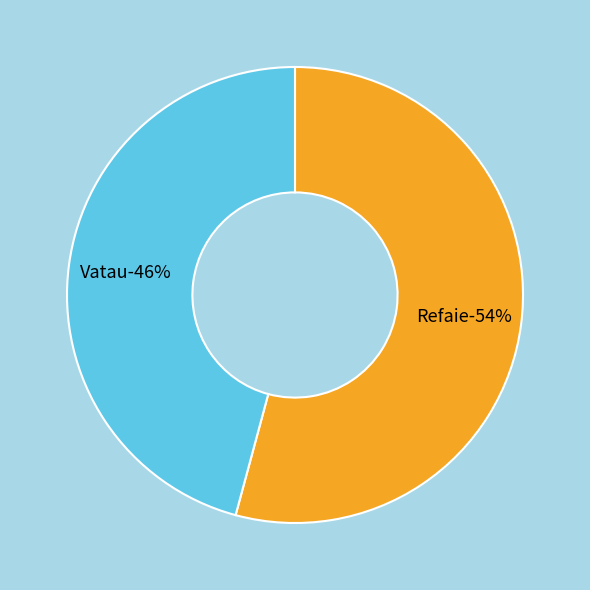

To the nearest percent, what is the combined percentage of Vatau and Refaie?

100%